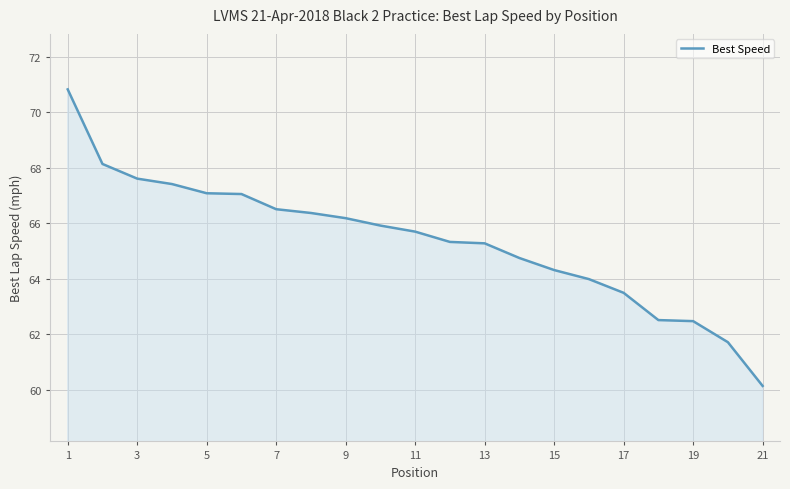

What is the smallest value displayed?

60.1